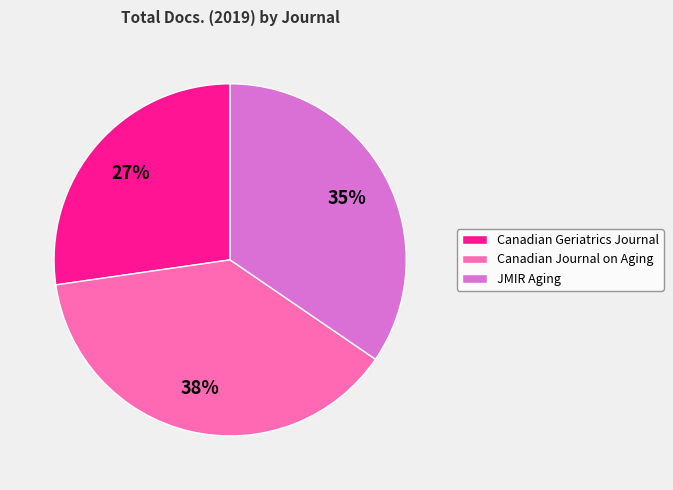

Rank the categories by value from highest to lowest.

Canadian Journal on Aging, JMIR Aging, Canadian Geriatrics Journal